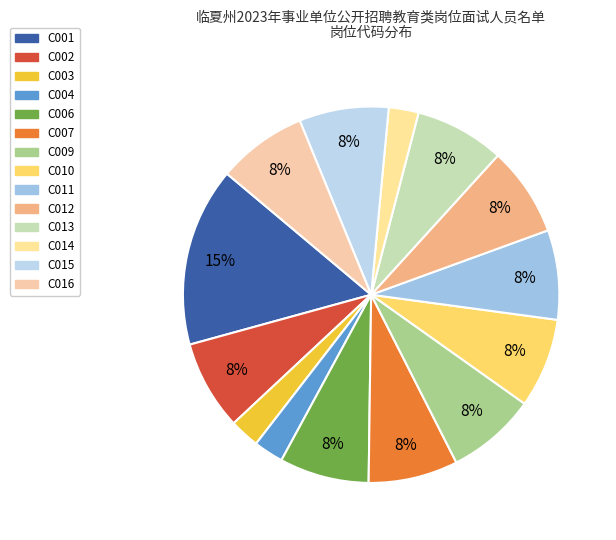

Which category has the biggest portion of the pie?

C001